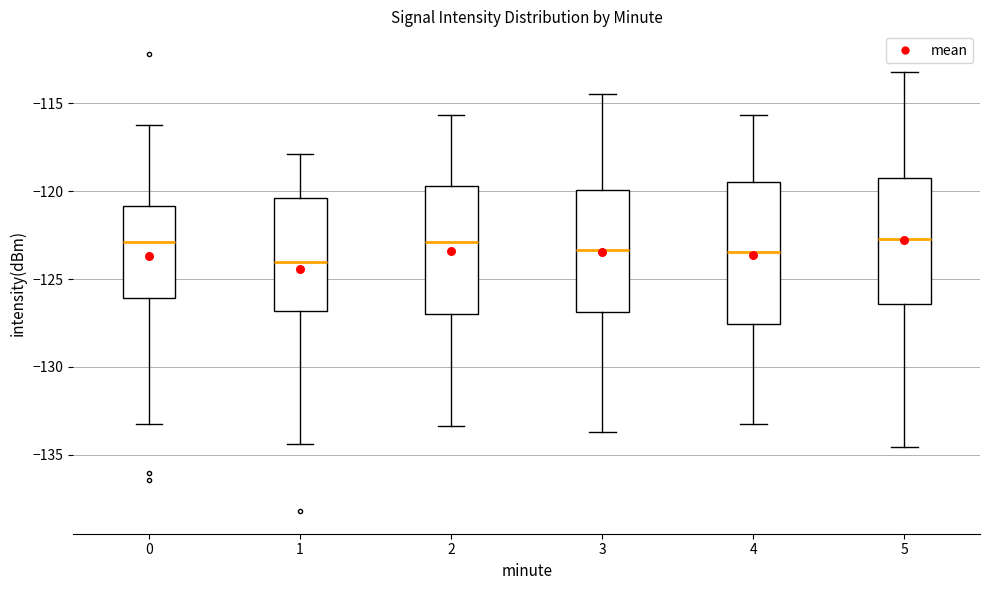

Reading left to right, transcribe this box plot: for each box, give where its median line is, the range the box spans, and where its two whiskers end, as read against the y-axis. The values are not printed on the chart, so give them approximately, as read against the axis.

0: median -123.0, box -126.0 to -121.0, whiskers -133.0 to -116.0
1: median -124.0, box -127.0 to -120.5, whiskers -134.5 to -118.0
2: median -123.0, box -127.0 to -119.5, whiskers -133.5 to -115.5
3: median -123.5, box -127.0 to -120.0, whiskers -133.5 to -114.5
4: median -123.5, box -127.5 to -119.5, whiskers -133.0 to -115.5
5: median -122.5, box -126.5 to -119.0, whiskers -134.5 to -113.0